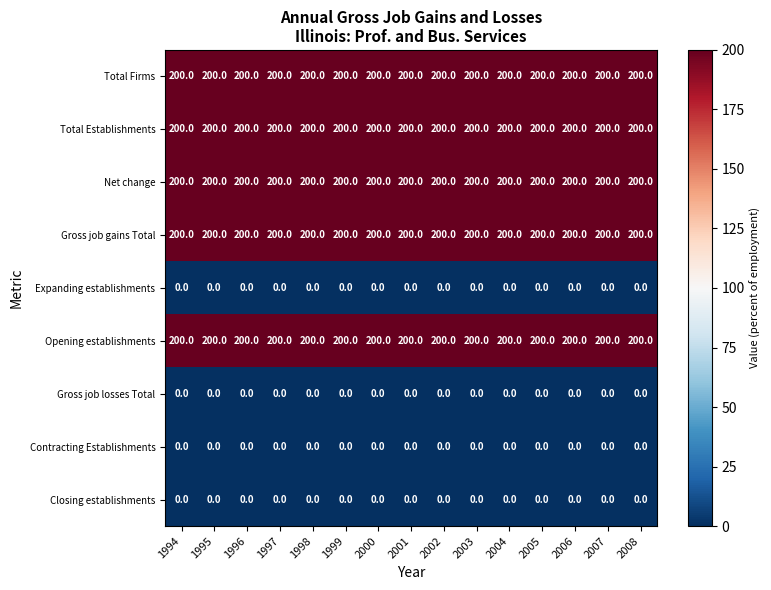

What is the maximum value for Total Firms?

200